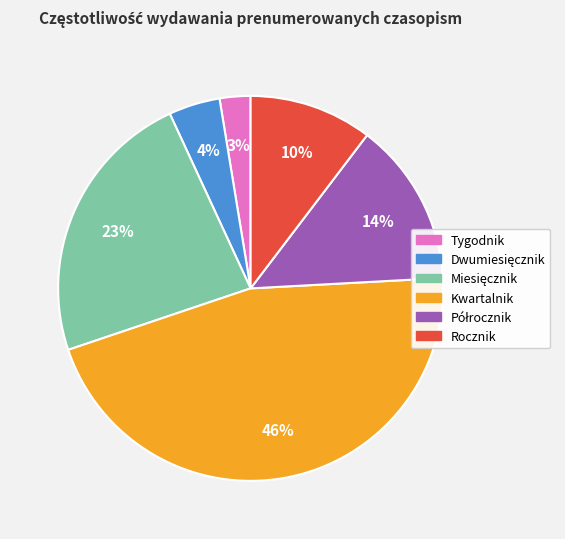

To the nearest percent, what portion does Rocznik represent?

10%